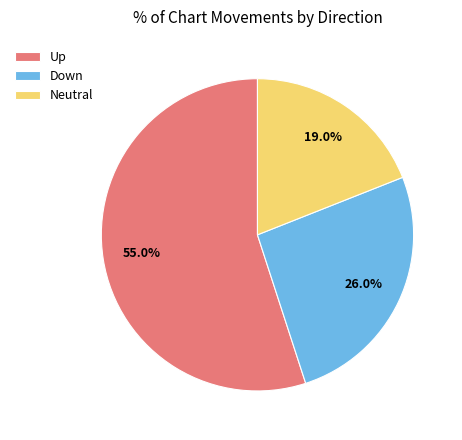

Does any single category account for the majority?

Yes